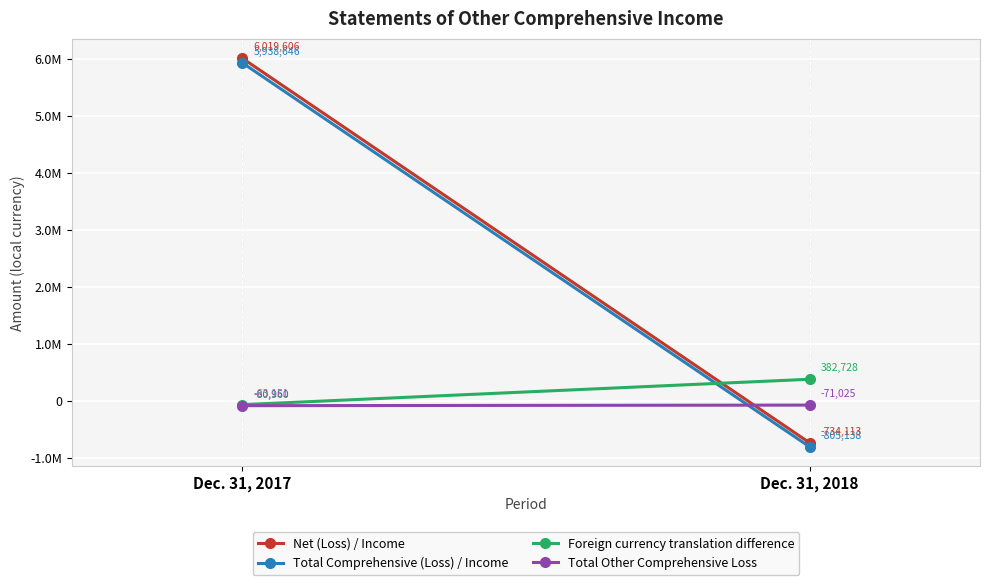

What is the minimum value for Total Other Comprehensive Loss?

-80960